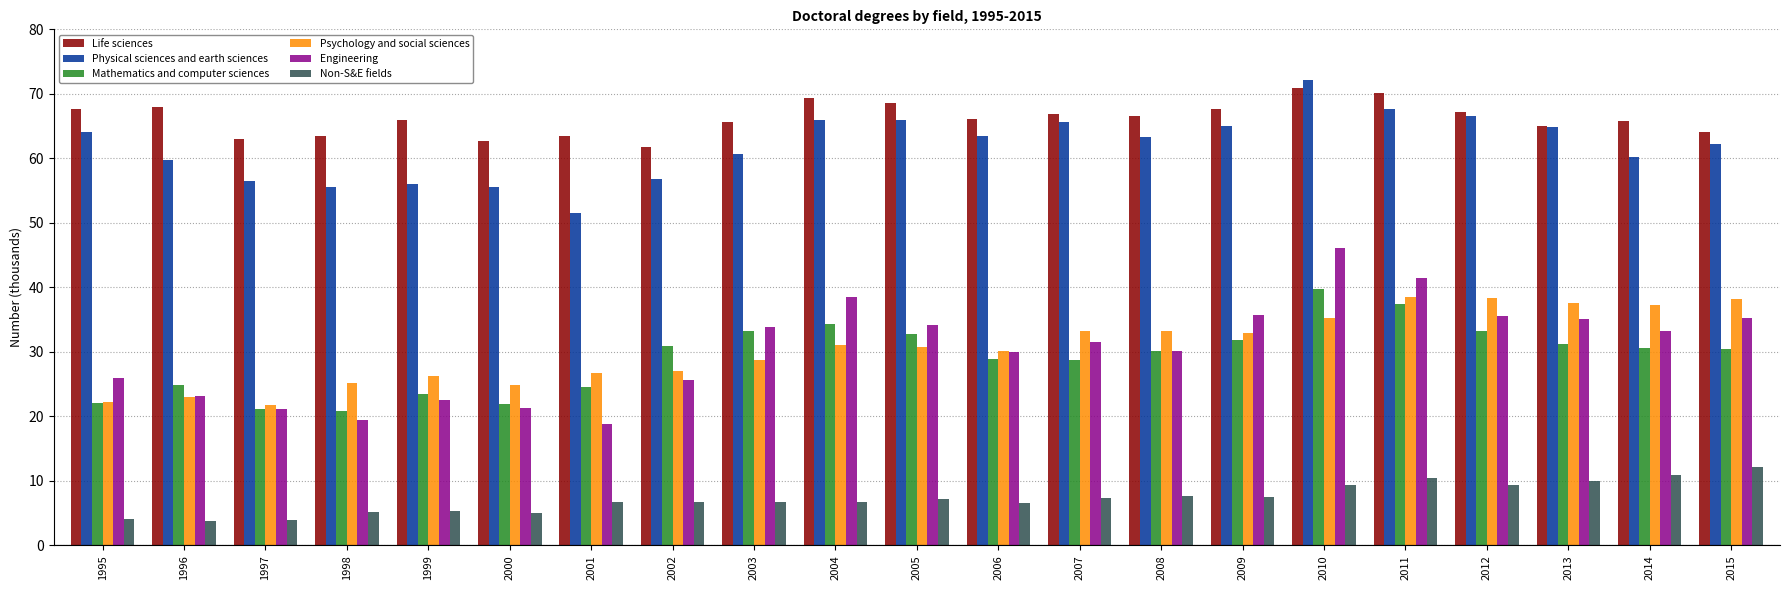

What value does the Mathematics and computer sciences series have at 2002?

30.9